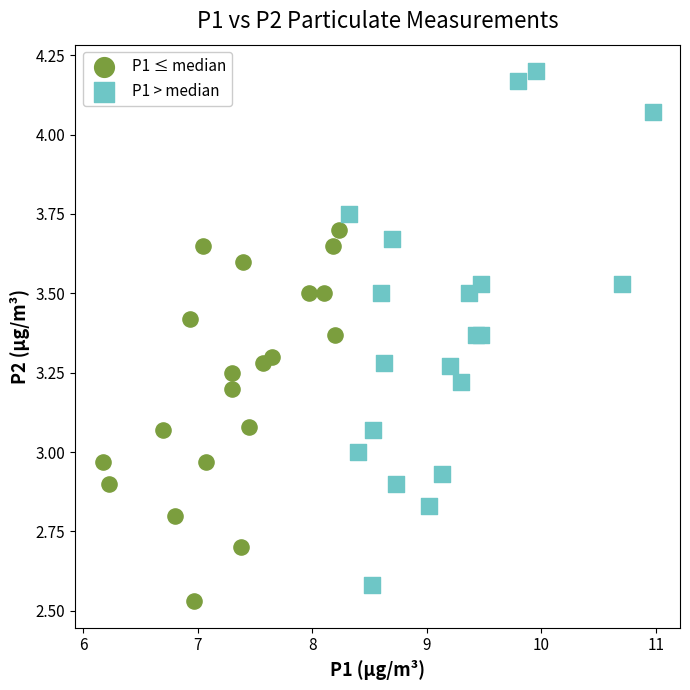

Which series has the largest Y range (max minus min)?

P1 > median